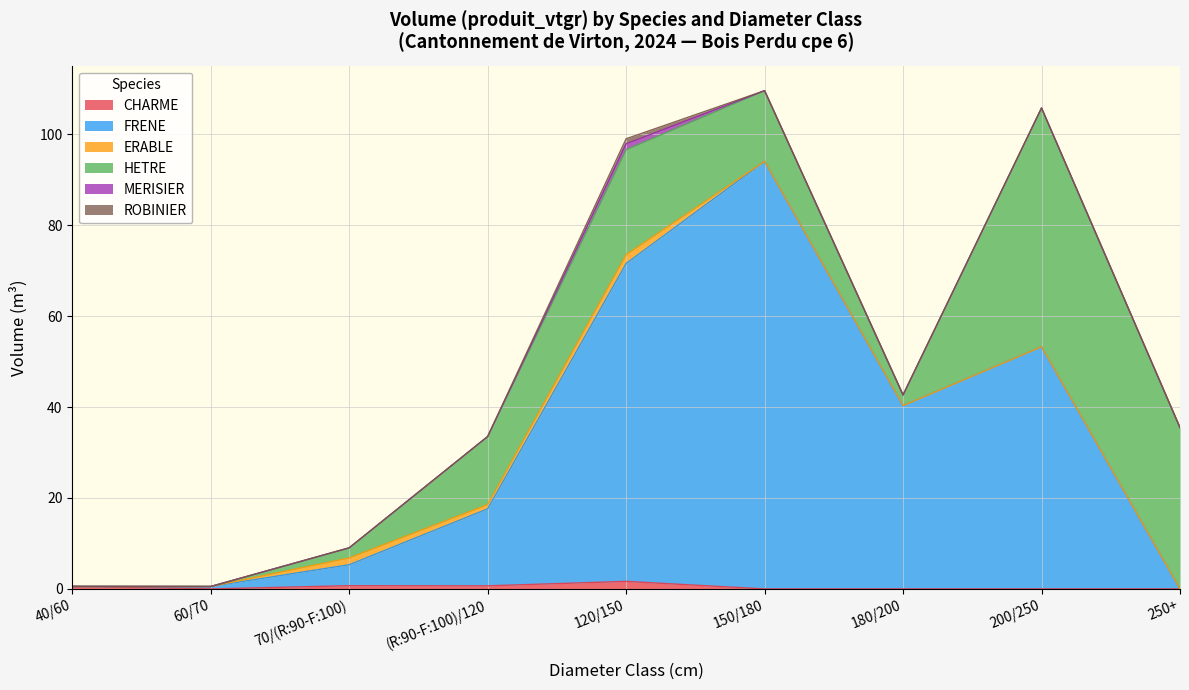

How many interior local valleys does the FRENE series have?

1